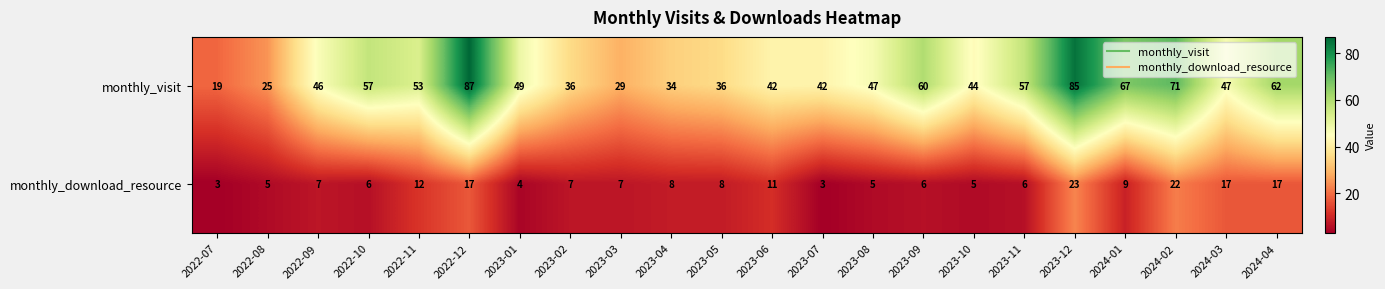

Is it true that monthly_visit equals 83 at 2023-09?

False